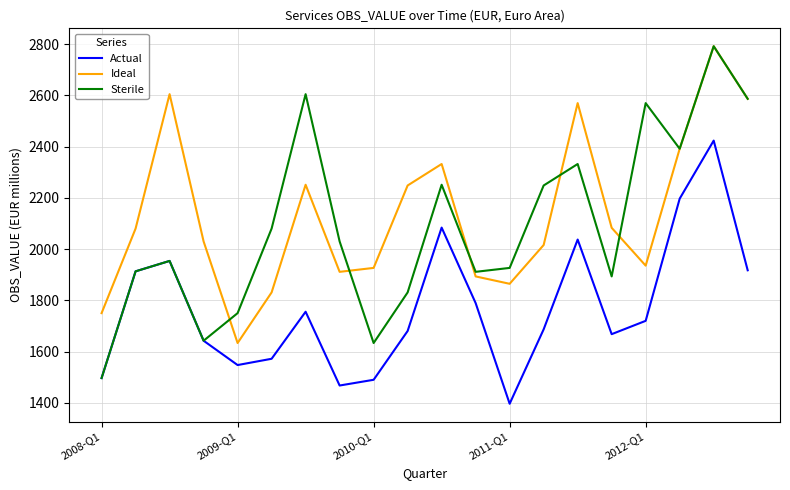

True or false: Ideal and Actual intersect in this chart.

False